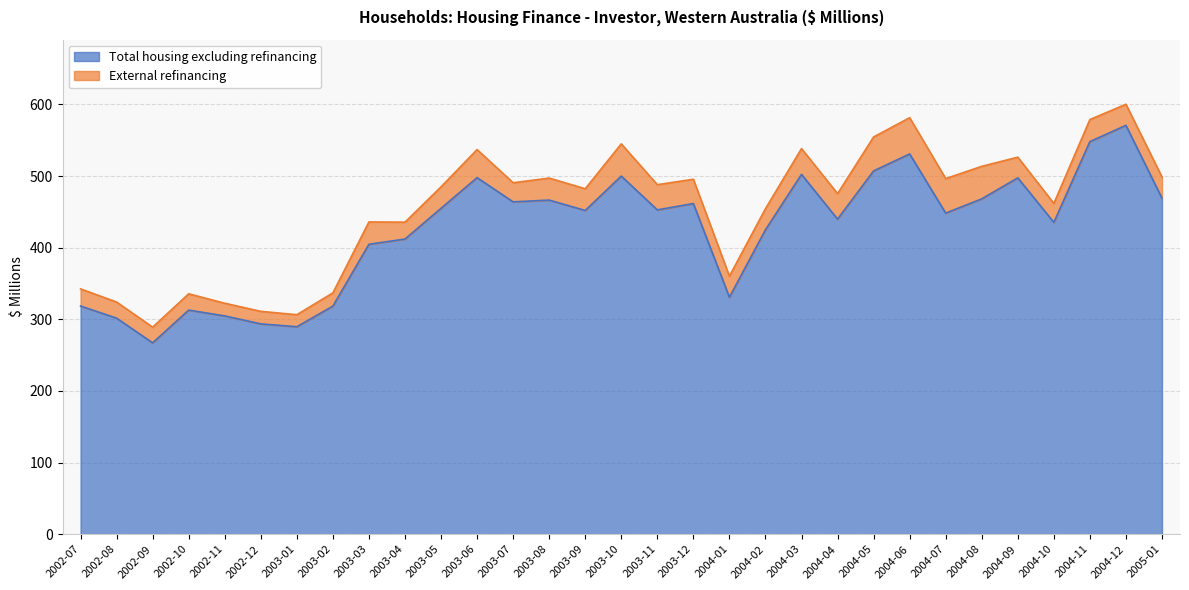

What is the difference between the maximum and minimum values?

303.6